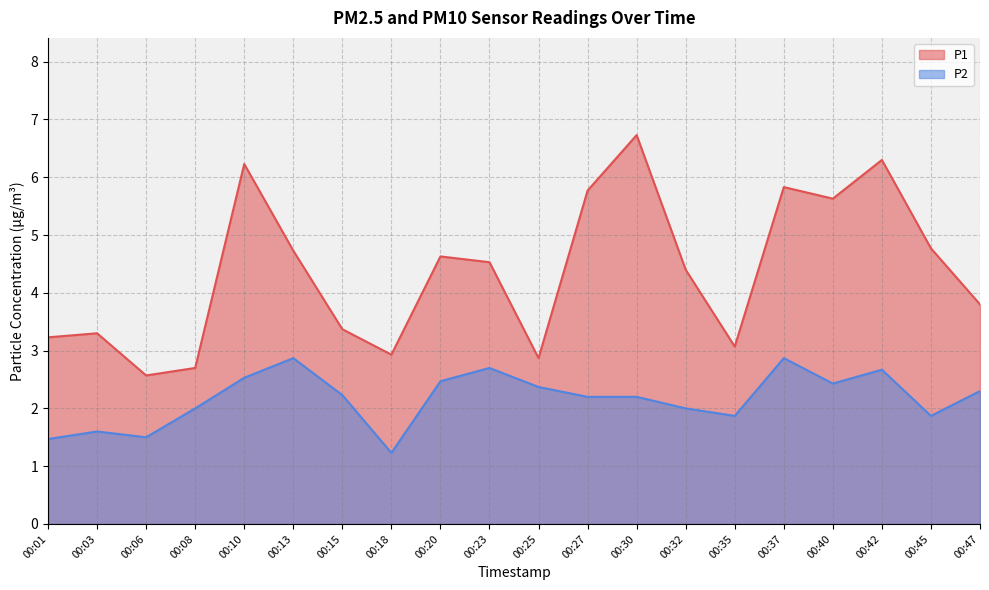

What are all the series names shown in the legend?

P1, P2